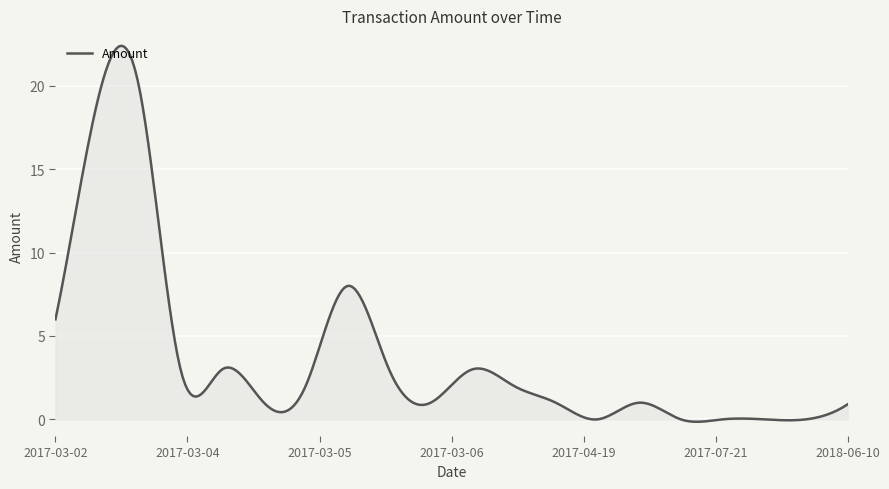

How many lines are shown in the chart?

1